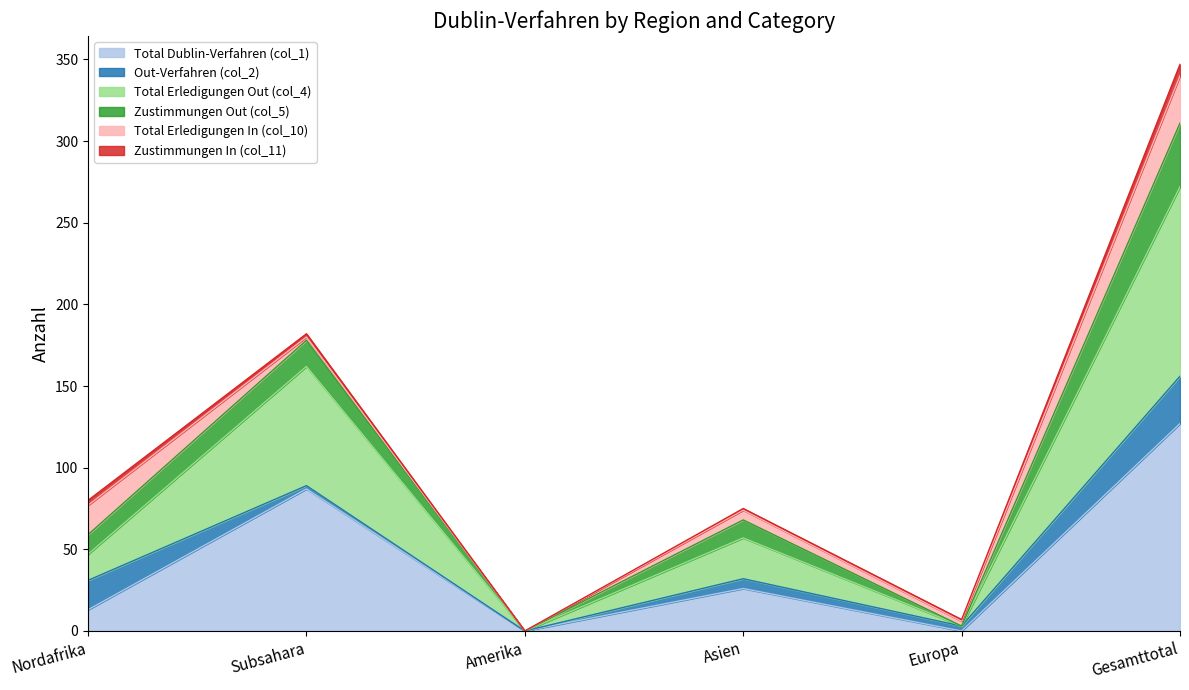

Does the chart have visible grid lines?

No